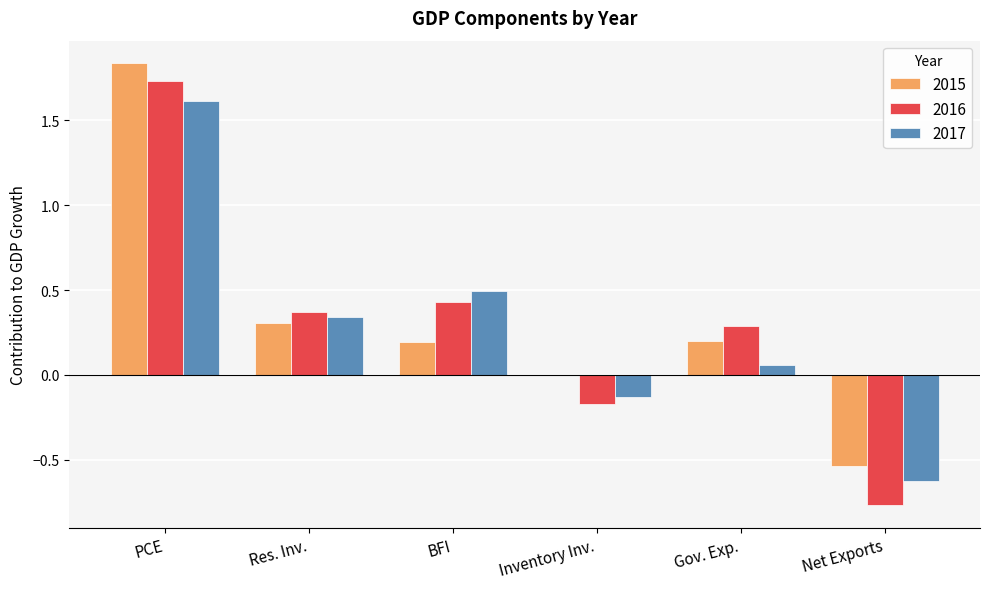

The value of 2015 at Inventory Inv. is -0.0. True or false?

True